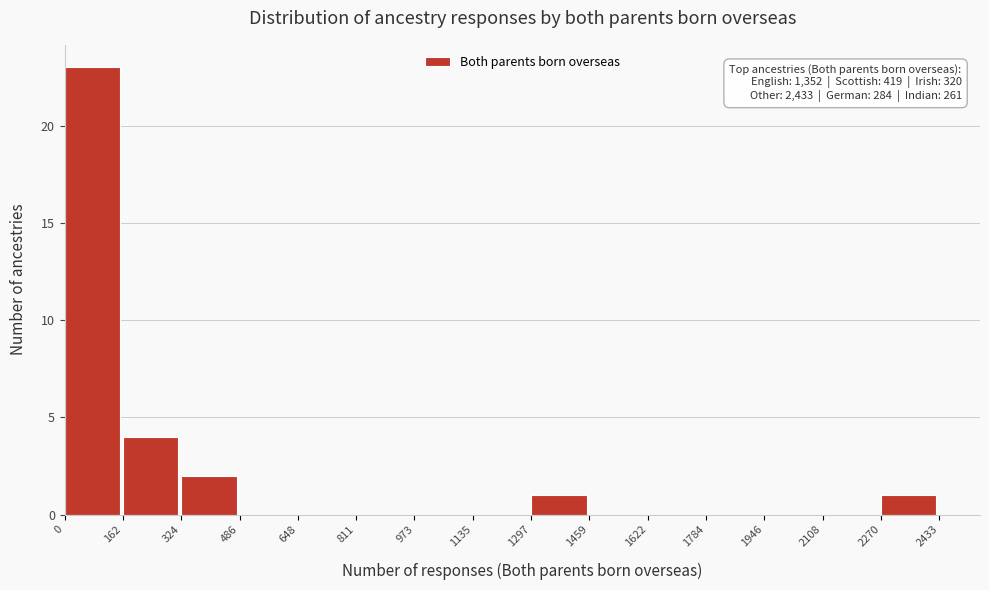

Which range on the x-axis has the tallest bar?

0 to 162